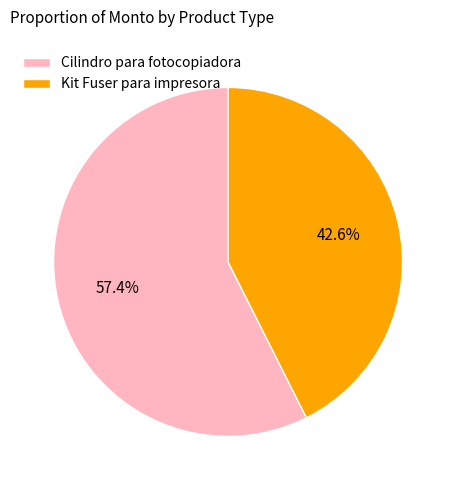

Rank the categories by value from highest to lowest.

Cilindro para fotocopiadora, Kit Fuser para impresora